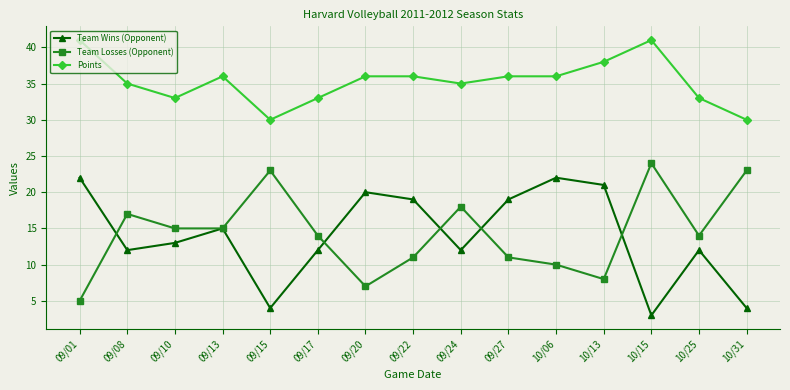

True or false: Team Losses (Opponent) has a value of 11 at 09/22.

True